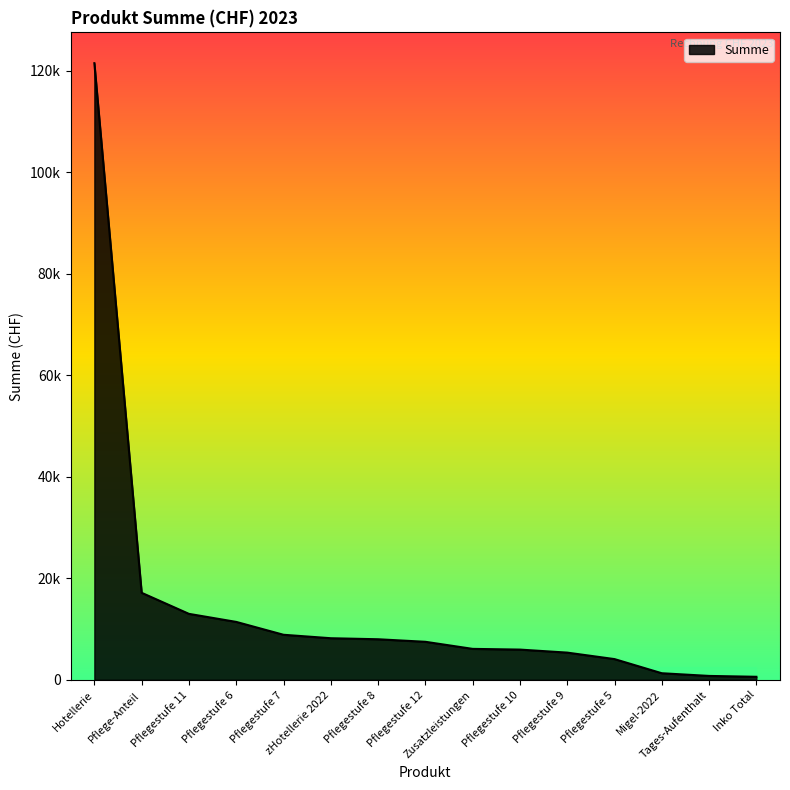

Is this an area chart (filled region under the line)?

Yes